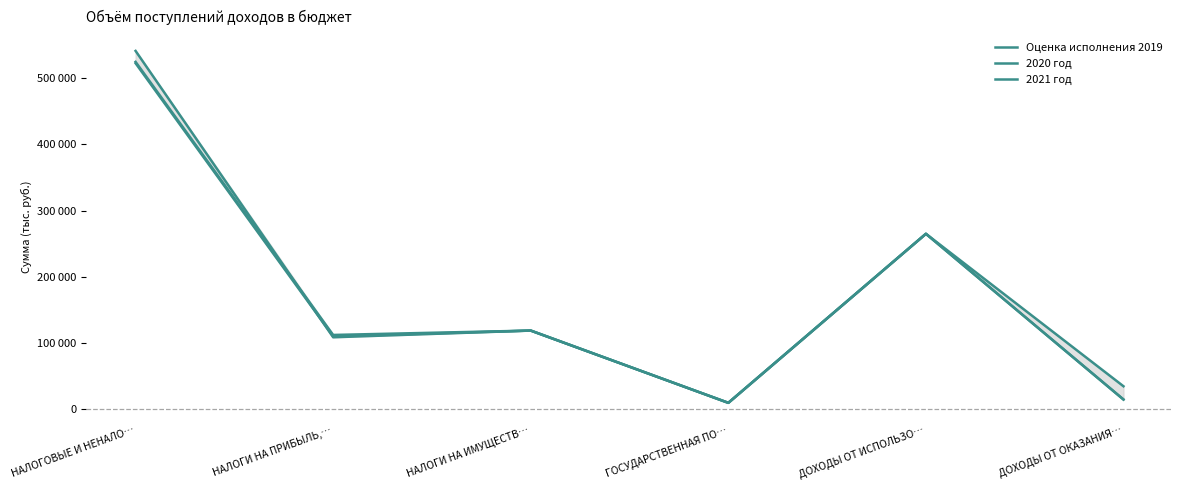

What is the approximate value of 2021 год at НАЛОГОВЫЕ И НЕНАЛО…, to the nearest 10?

524400